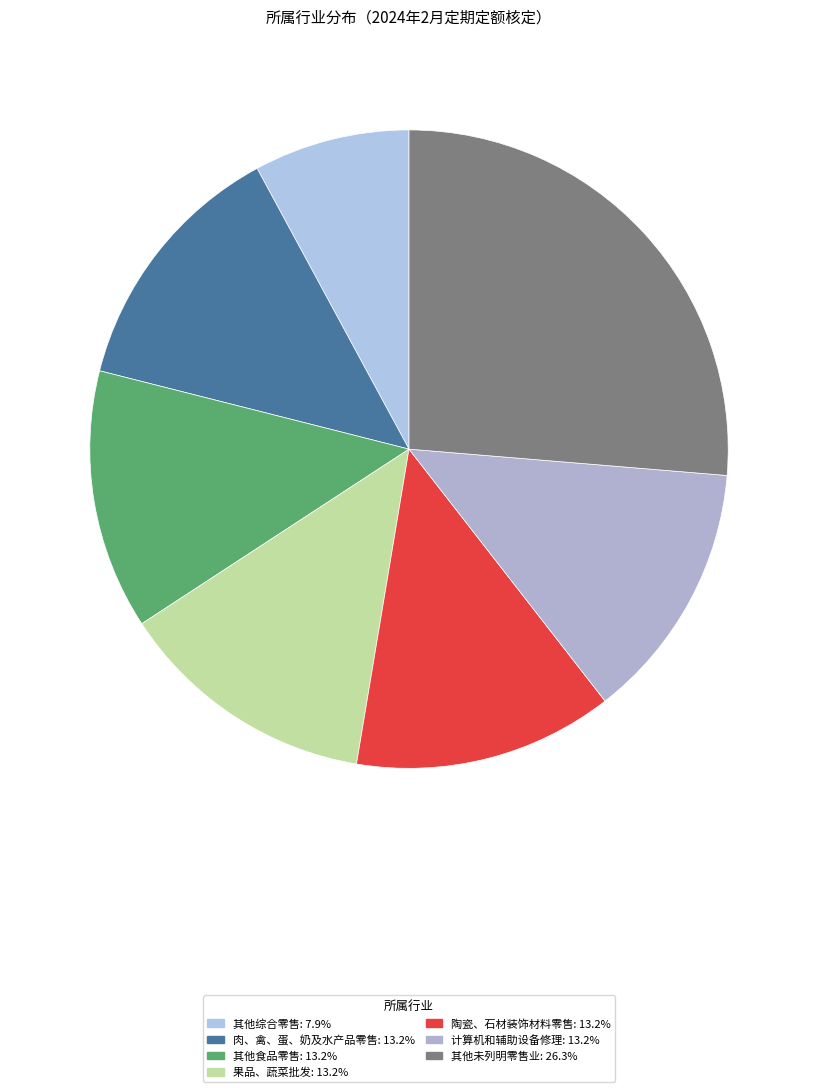

Approximately how many times larger is the value at 其他食品零售 compared to 其他综合零售?

1.7